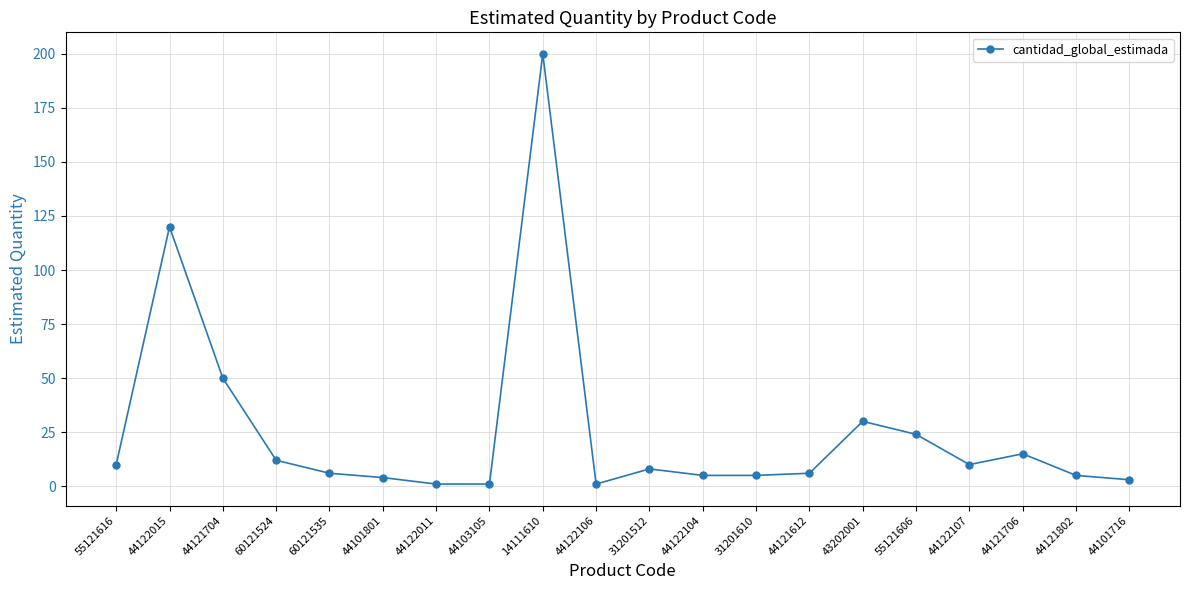

Count the number of data series in this chart.

1